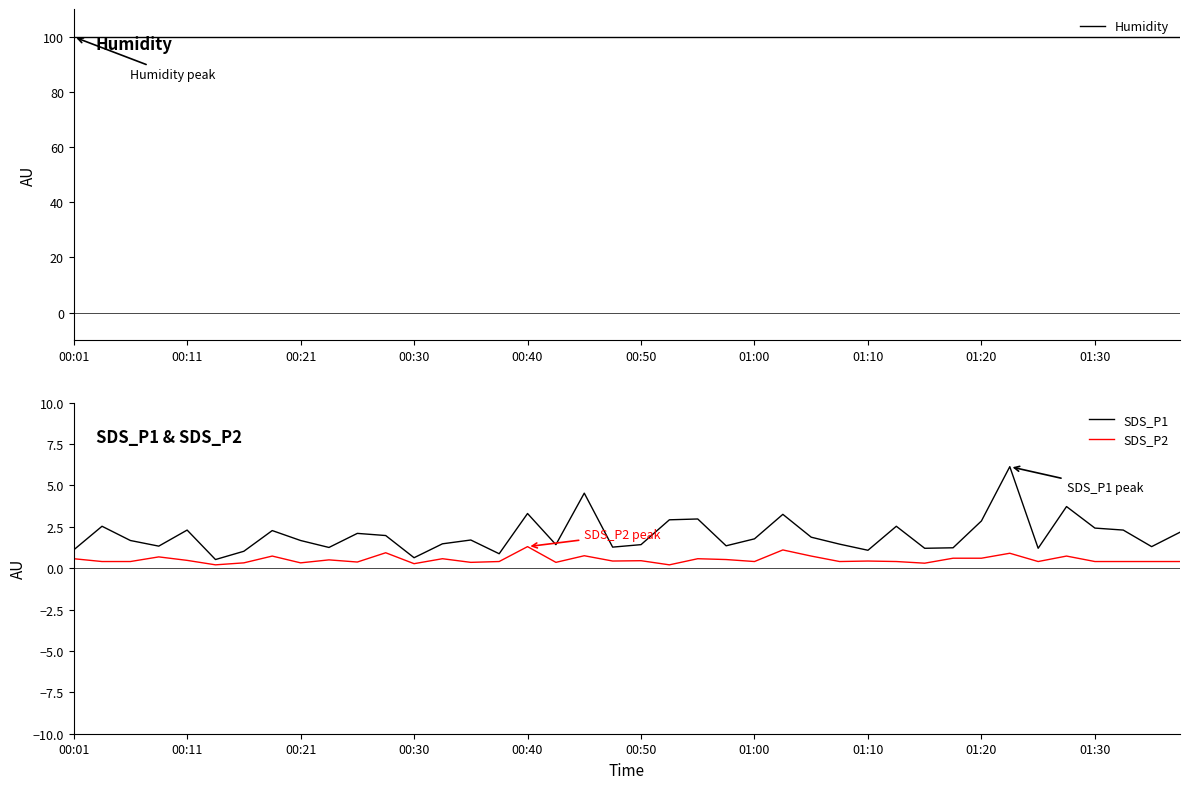

What position from the right is 29?

11